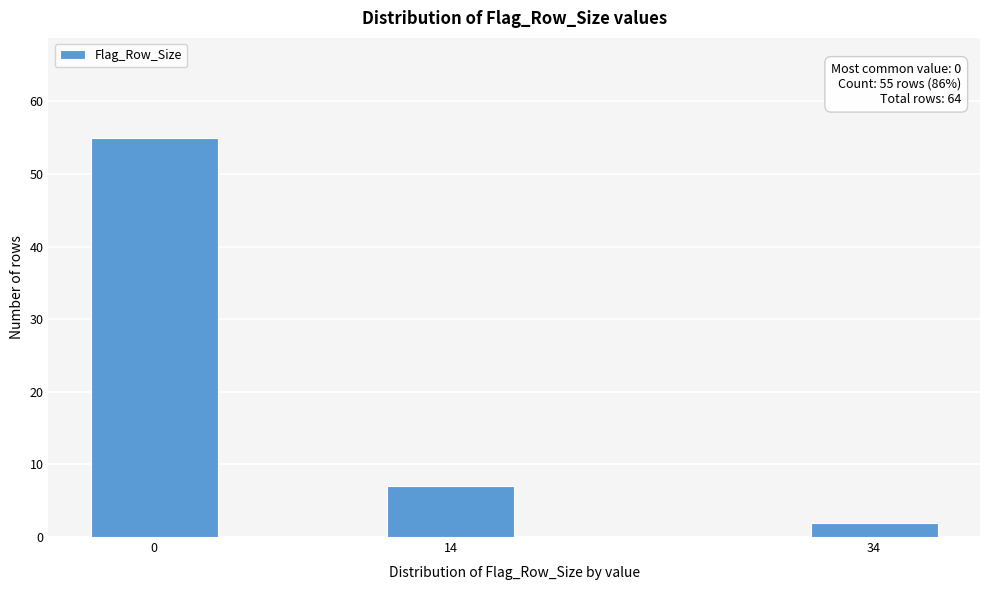

Reading right to left, what are all the values shown in this chart?

2	7	55